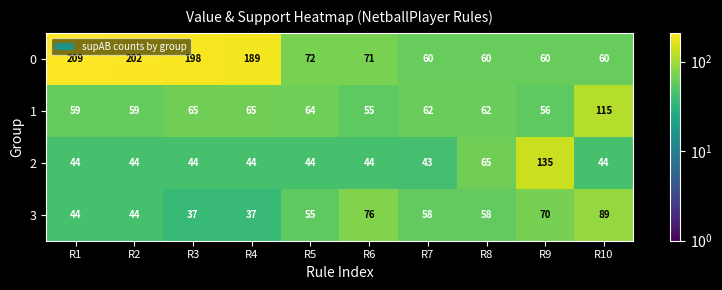

What is the greatest value displayed?

209